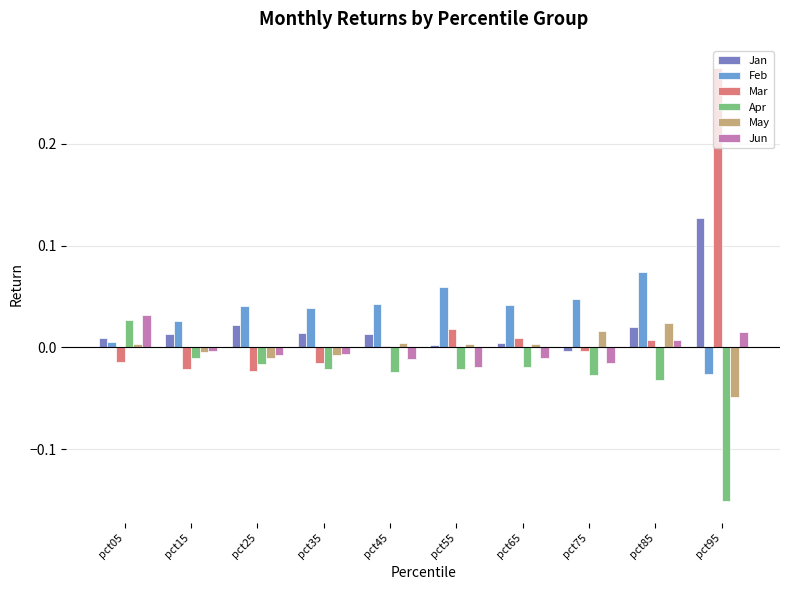

Is the value of Apr at pct25 greater than the value of Mar at pct65?

No